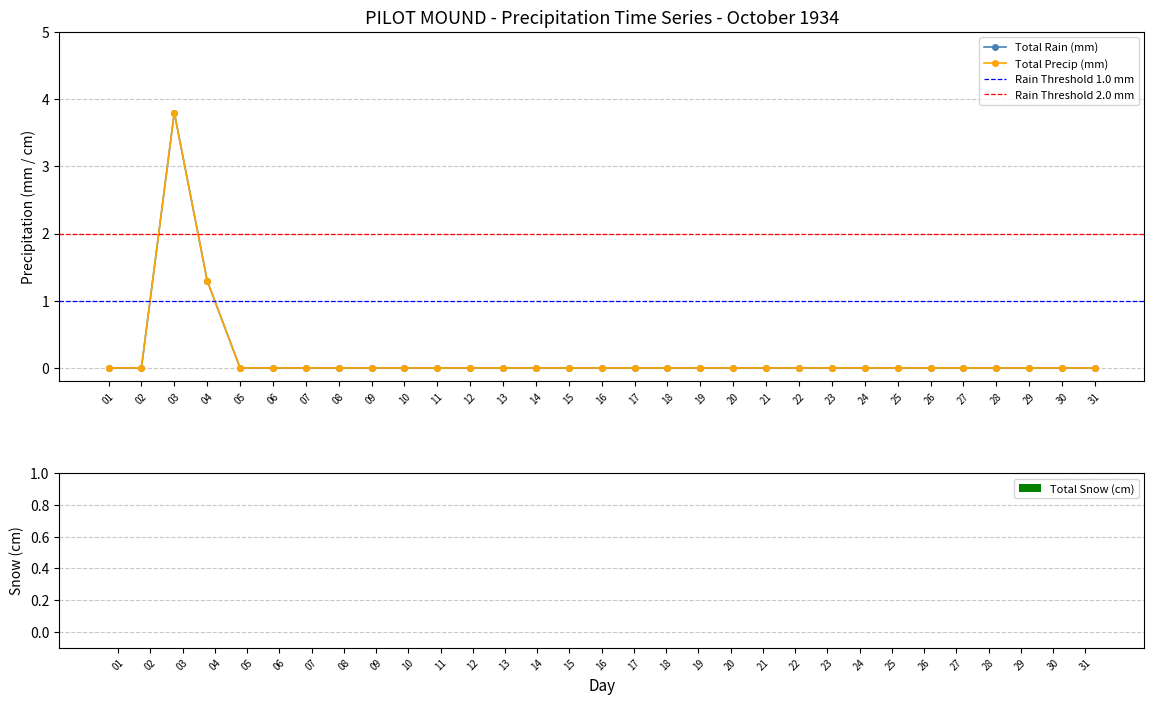

Is it true that Total Precip (mm) equals 0.0 at 26?

True